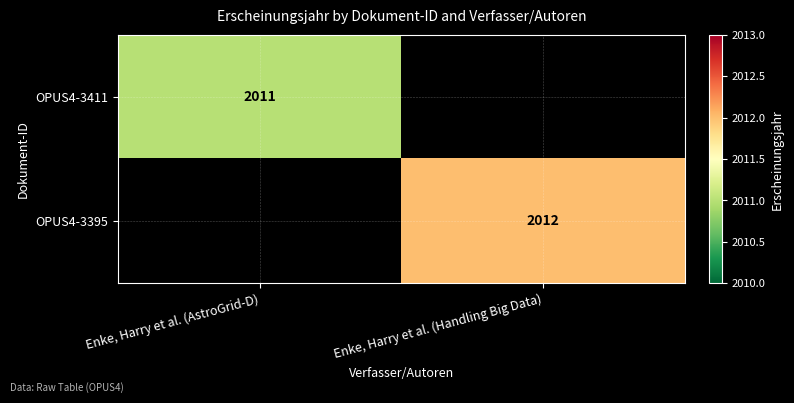

The OPUS4-3411 series shows 2011 at Enke, Harry et al. (AstroGrid-D). True or false?

True